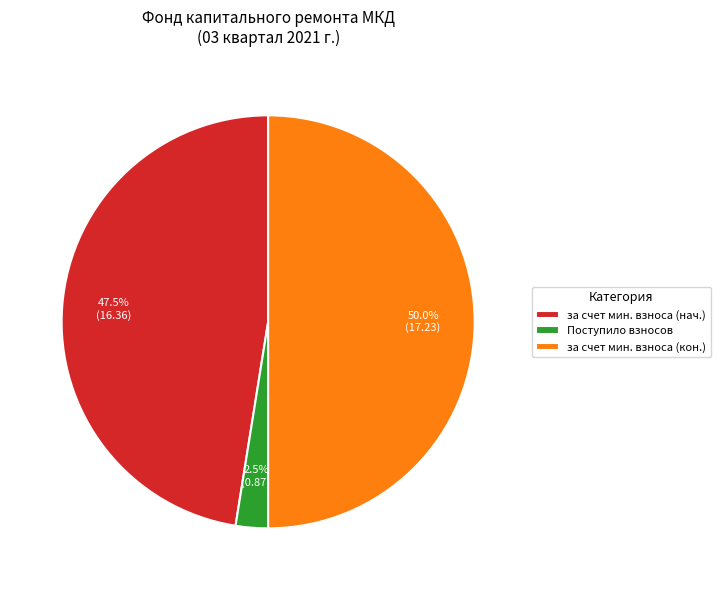

Rank the categories by value from lowest to highest.

Поступило взносов, за счет мин. взноса (нач.), за счет мин. взноса (кон.)